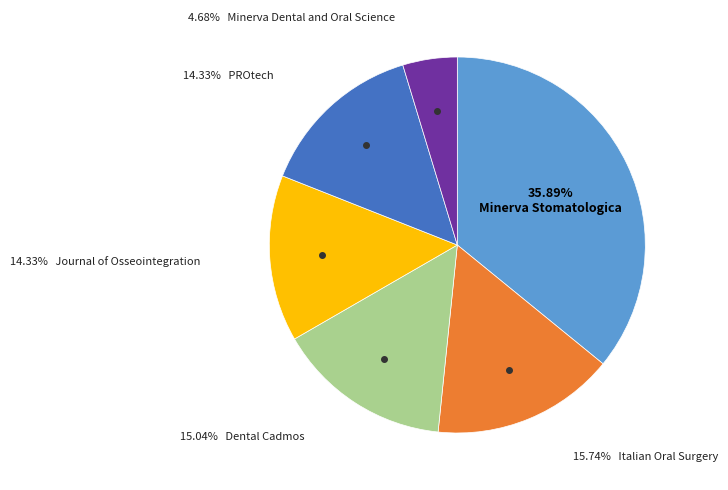

Does any single category account for the majority?

No